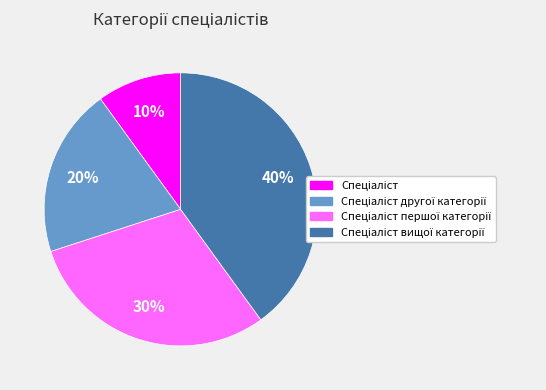

To the nearest percent, what is the difference between the largest and smallest slice percentages?

30%